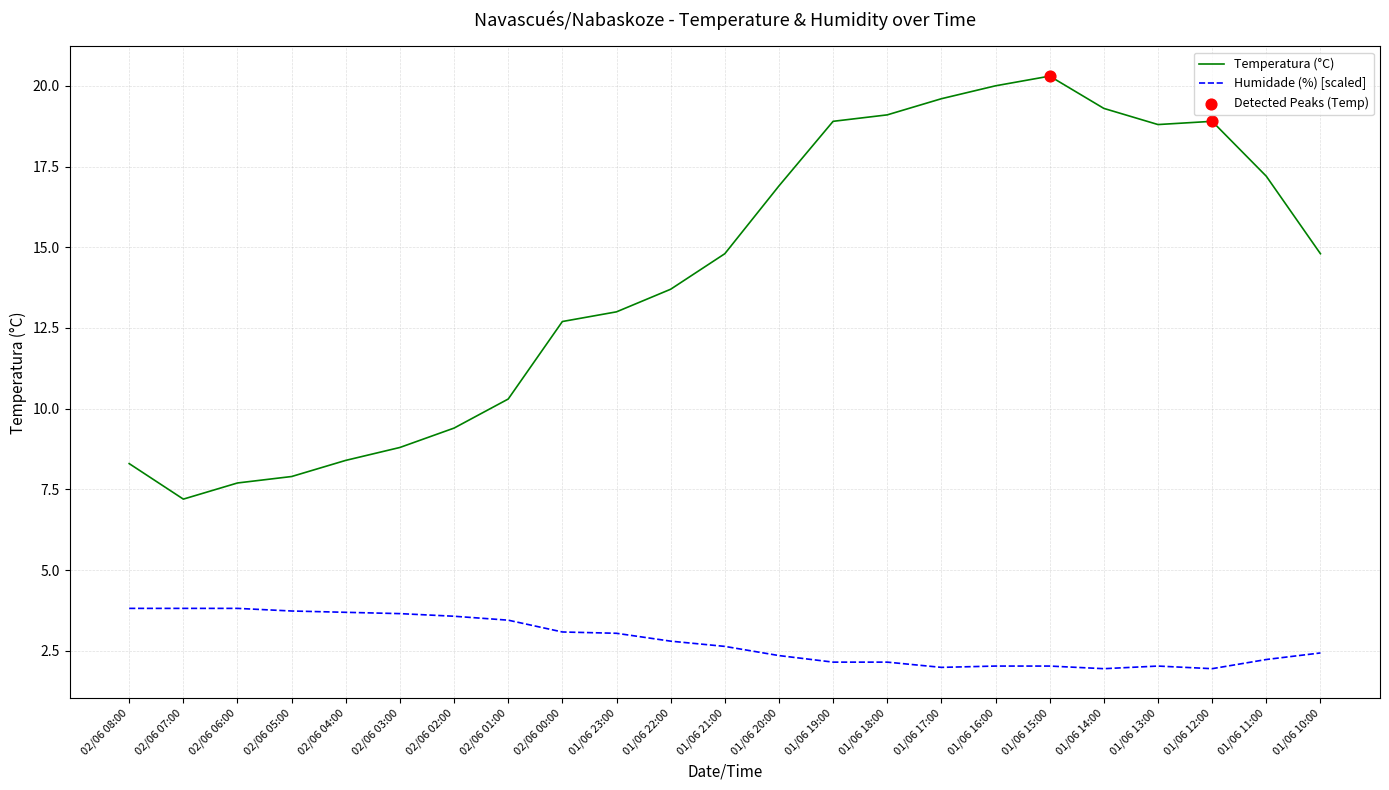

Which series has the largest total across all categories?

Temperatura (°C)